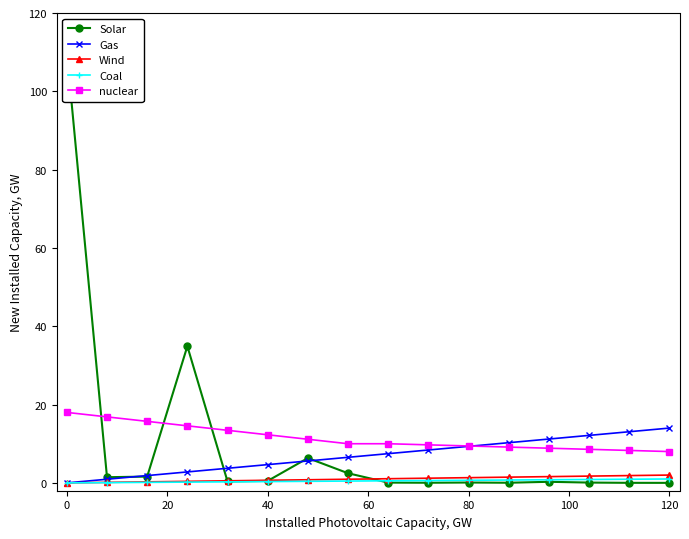

True or false: nuclear and Wind cross at least once.

False